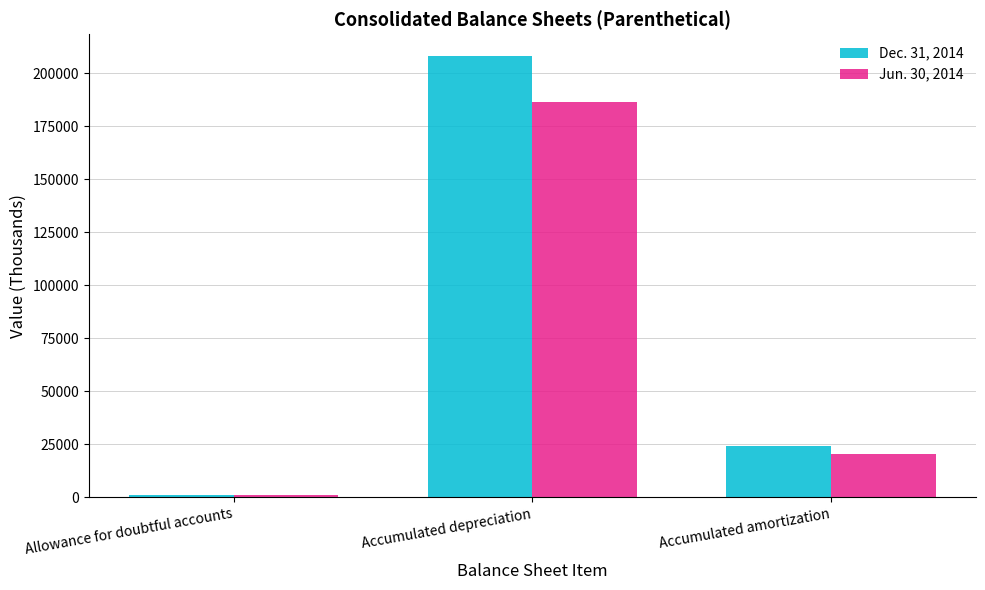

Count the Dec. 31, 2014 values in the range 1129 to 208077.

3